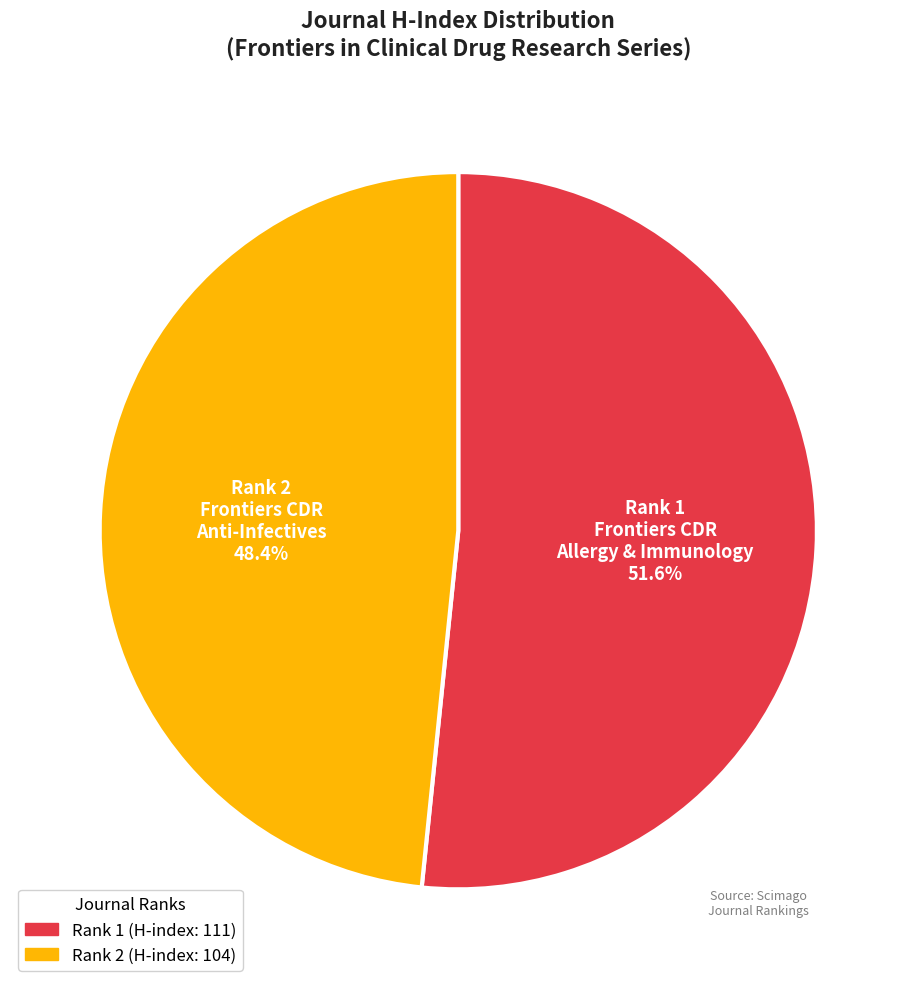

Is there any slice that represents more than half of the pie?

Yes